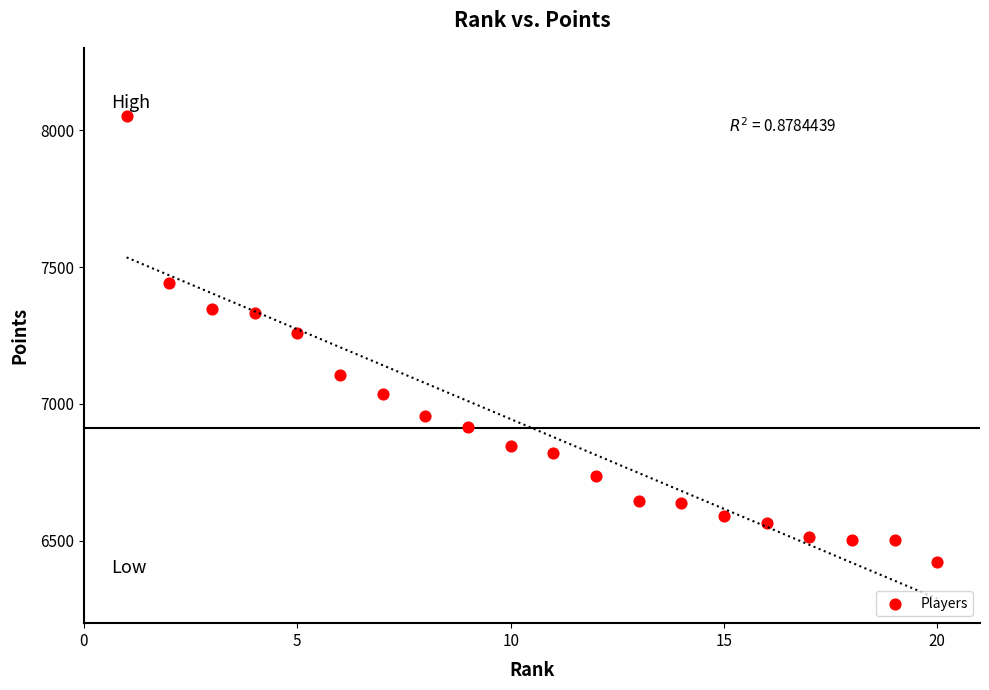

What Y value in the scatter plot is closest to 7238?

7260